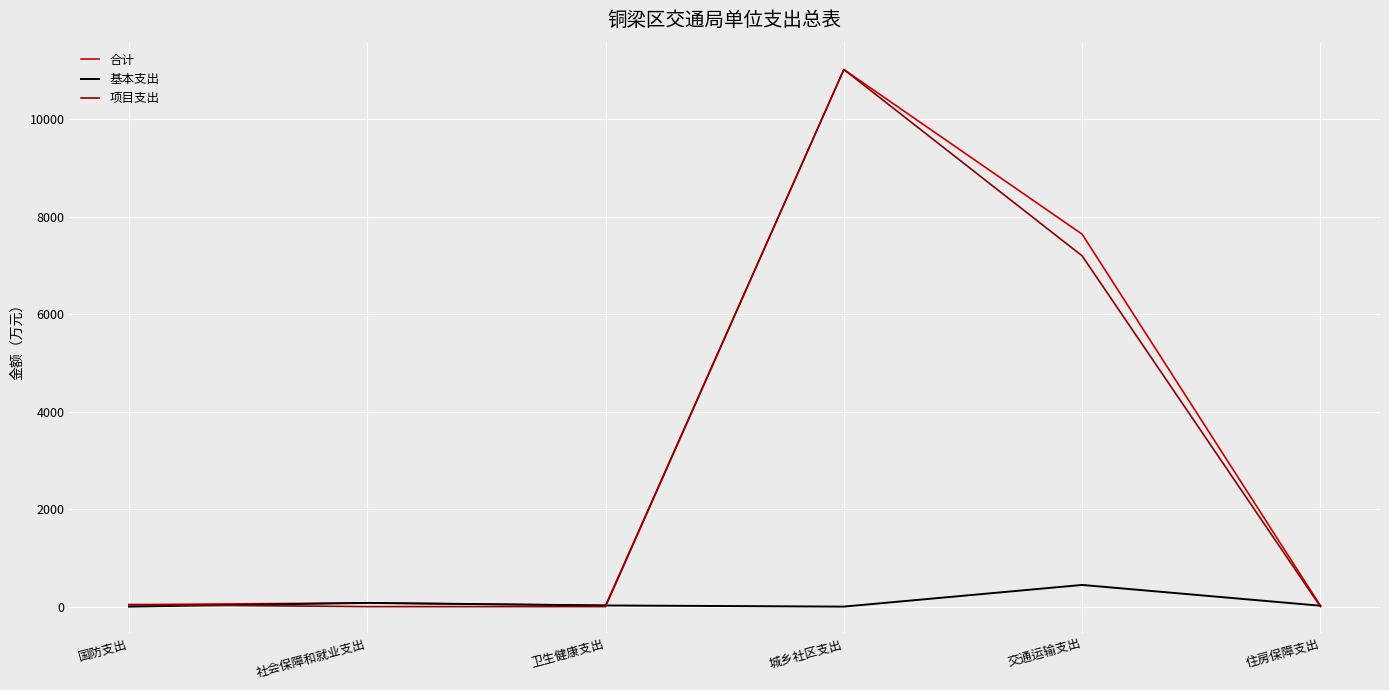

What is the greatest value displayed?

11017.6